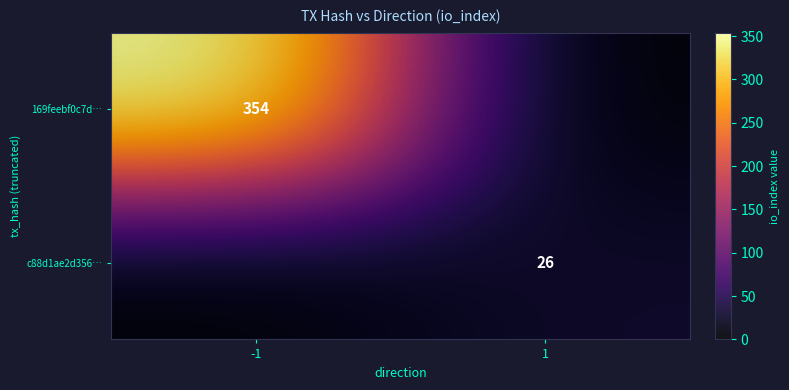

True or false: 169feebf0c7d… has a value of 354 at -1.

True